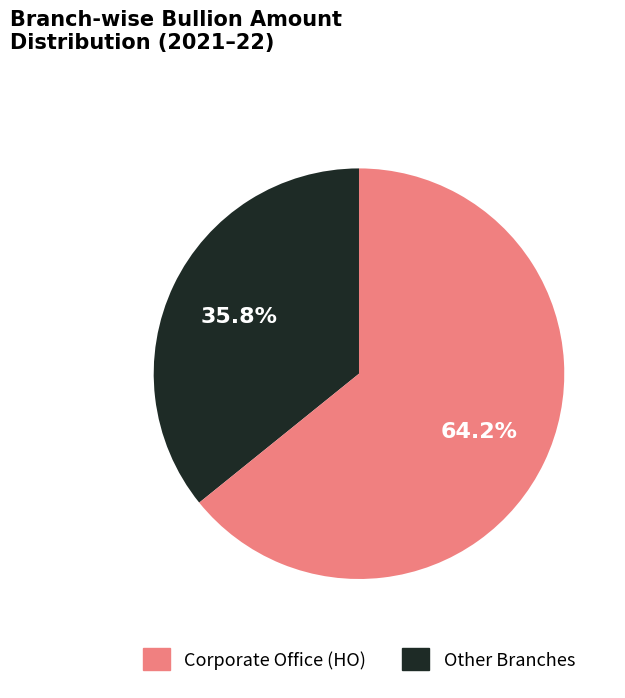

Is there any slice that represents more than half of the pie?

Yes